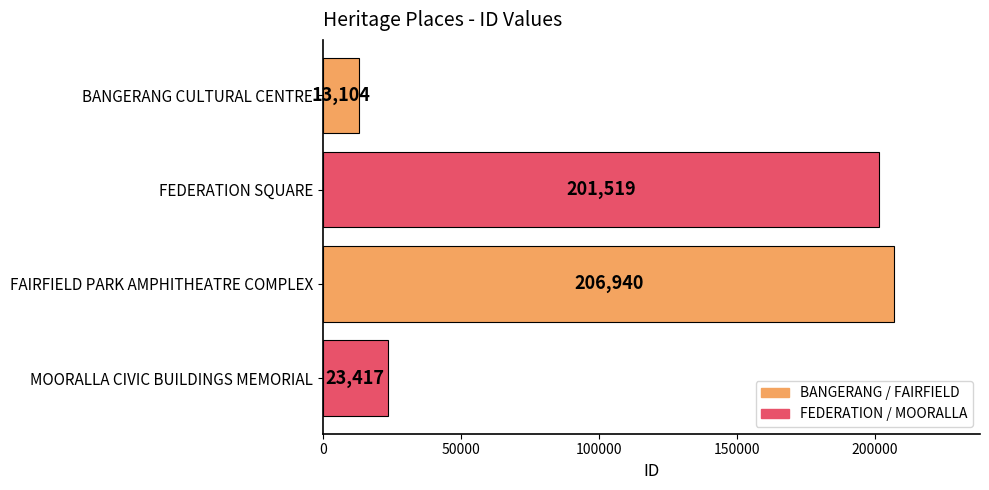

Where is the data nearest to the value 110022?

MOORALLA CIVIC BUILDINGS MEMORIAL